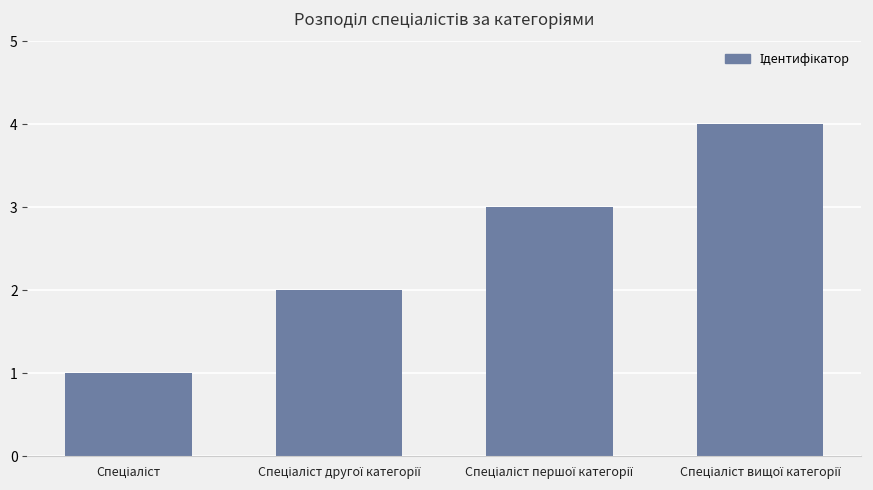

What is the sum of all values?

10